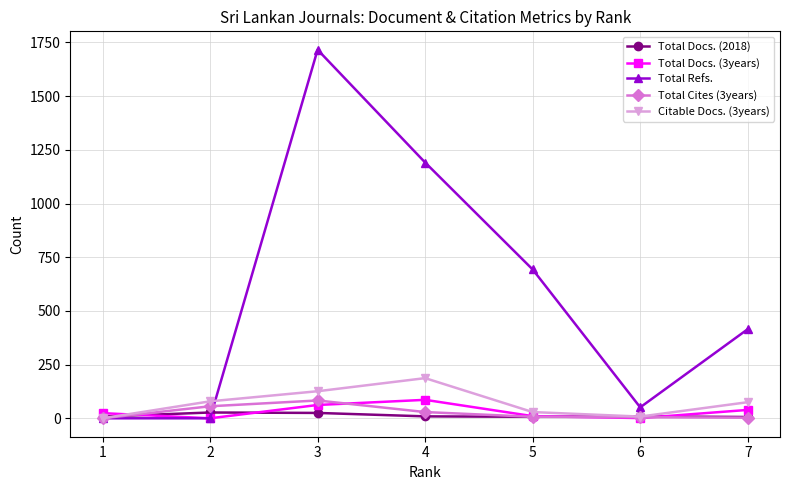

True or false: Total Docs. (3years) has a value of 1 at 6.

True